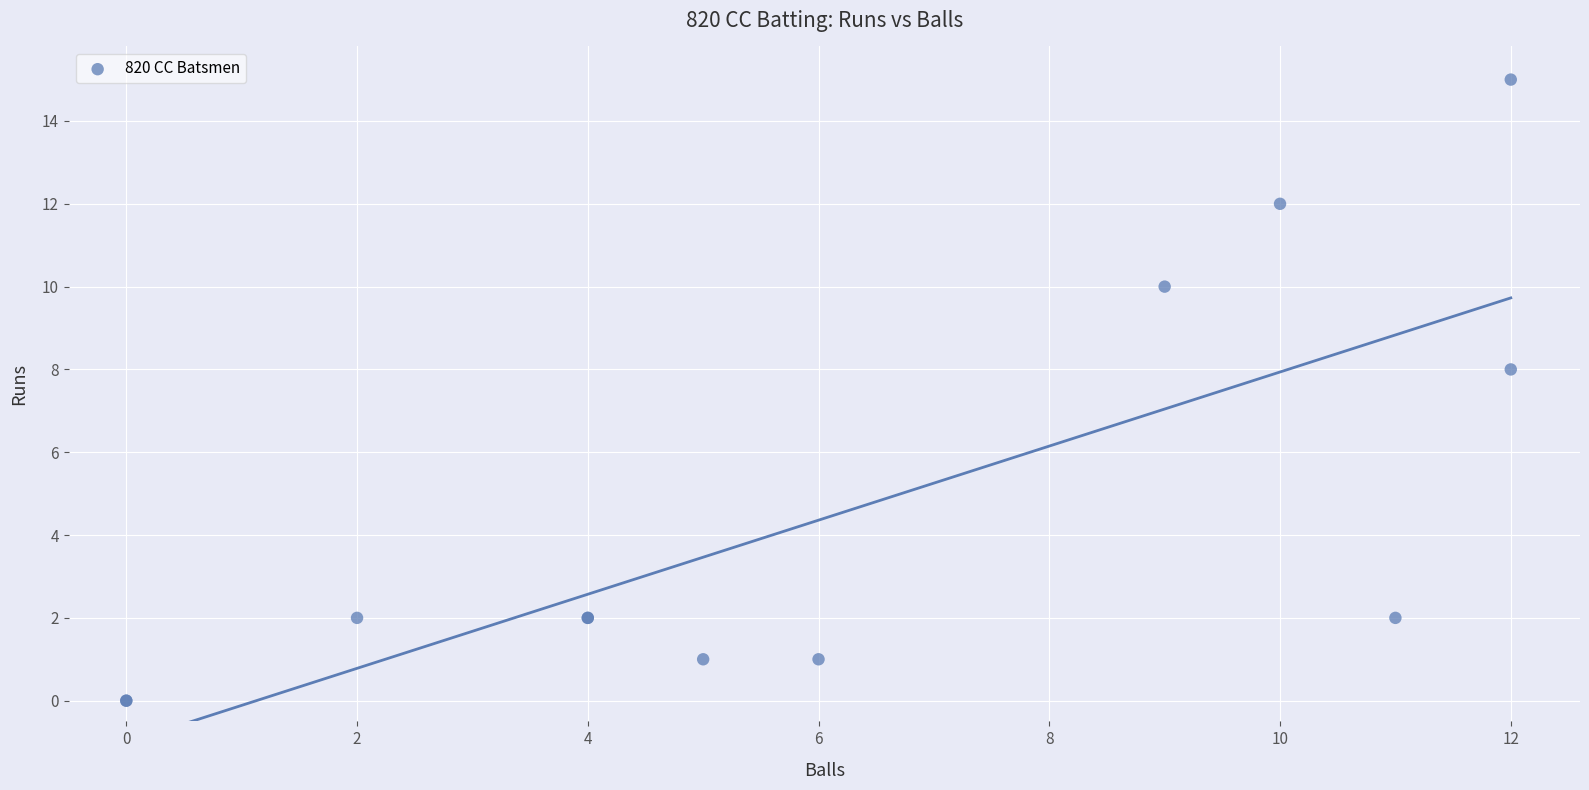

What Y value in the scatter plot is closest to 7?

8